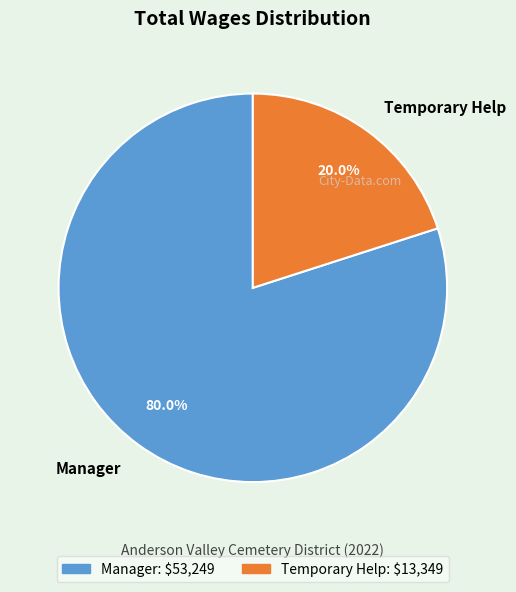

How many slices are in this pie chart?

2